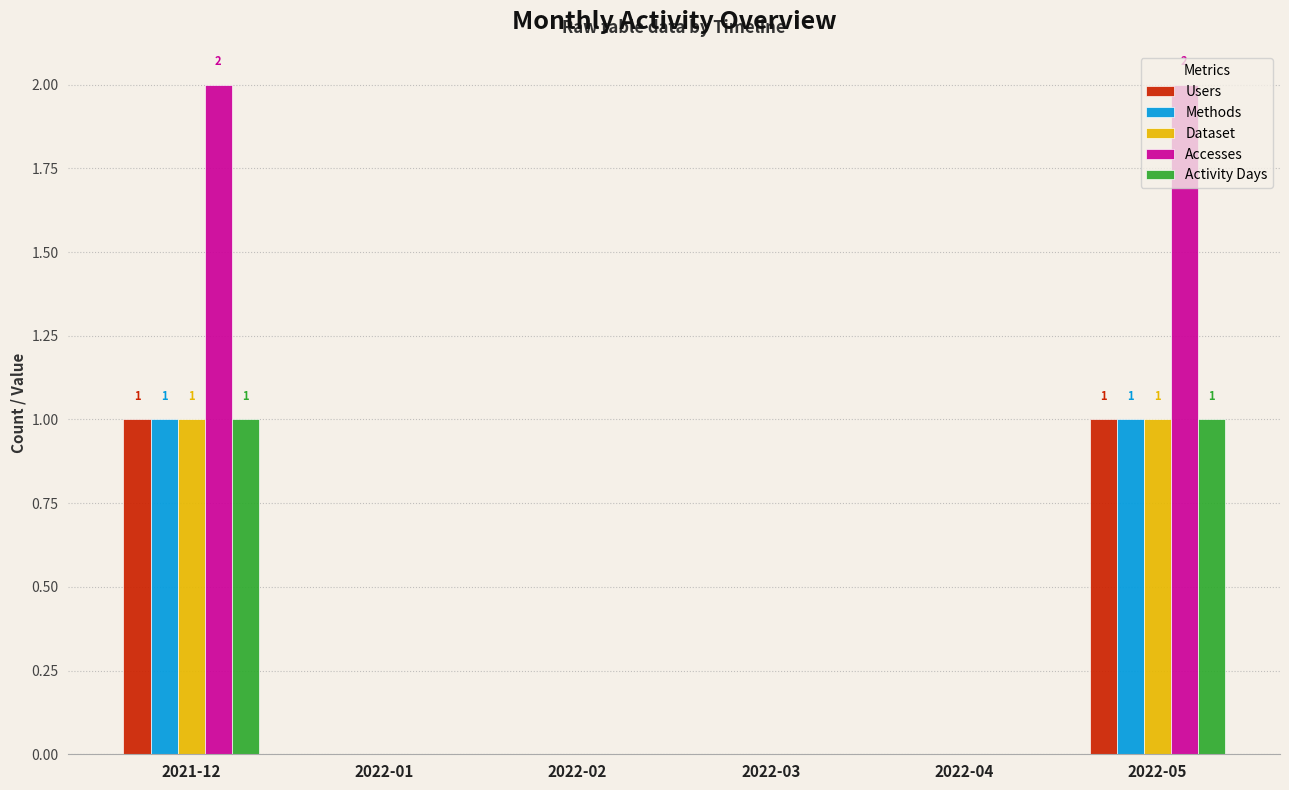

What are all the series names shown in the legend?

Users, Methods, Dataset, Accesses, Activity Days